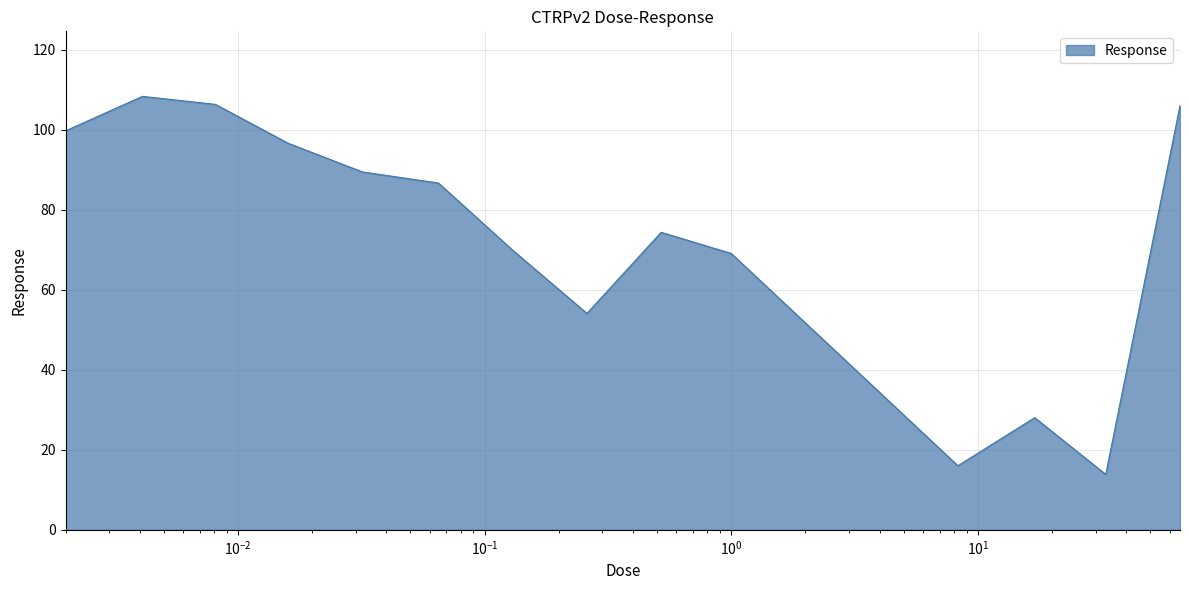

How many lines are shown in the chart?

1